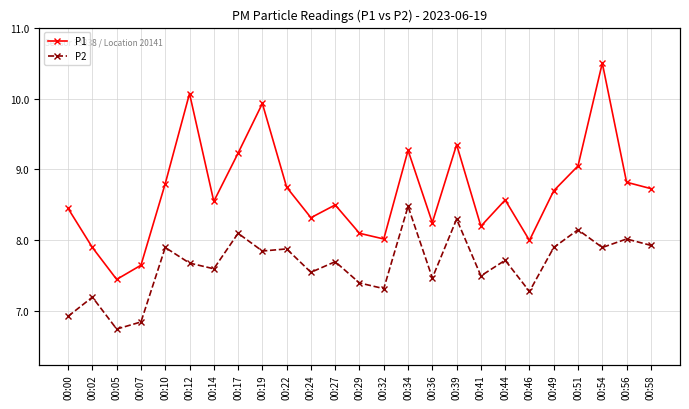

Where is the first local maximum for P1?

00:12